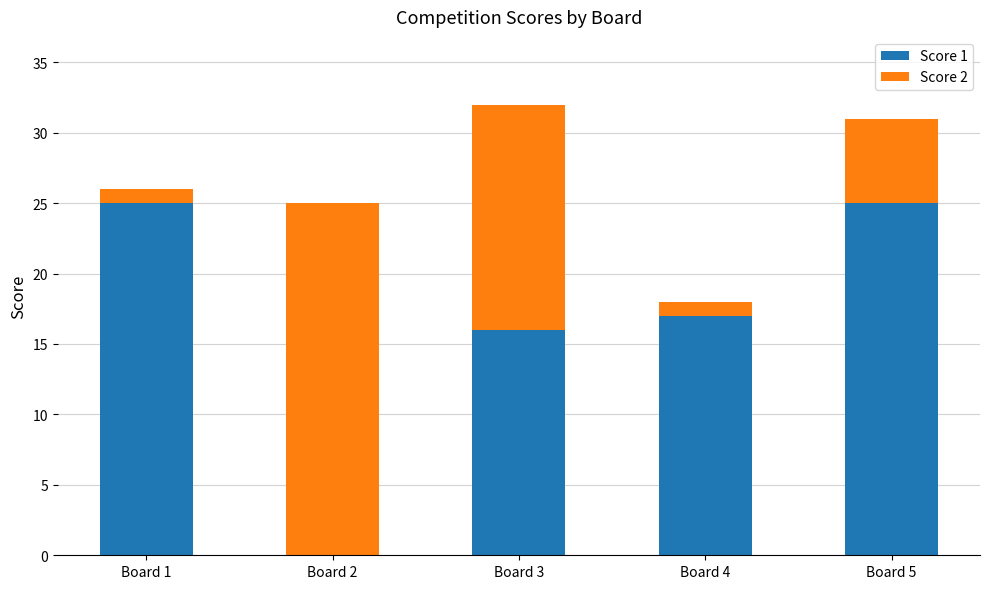

What is the total value across all series at Board 4?

18